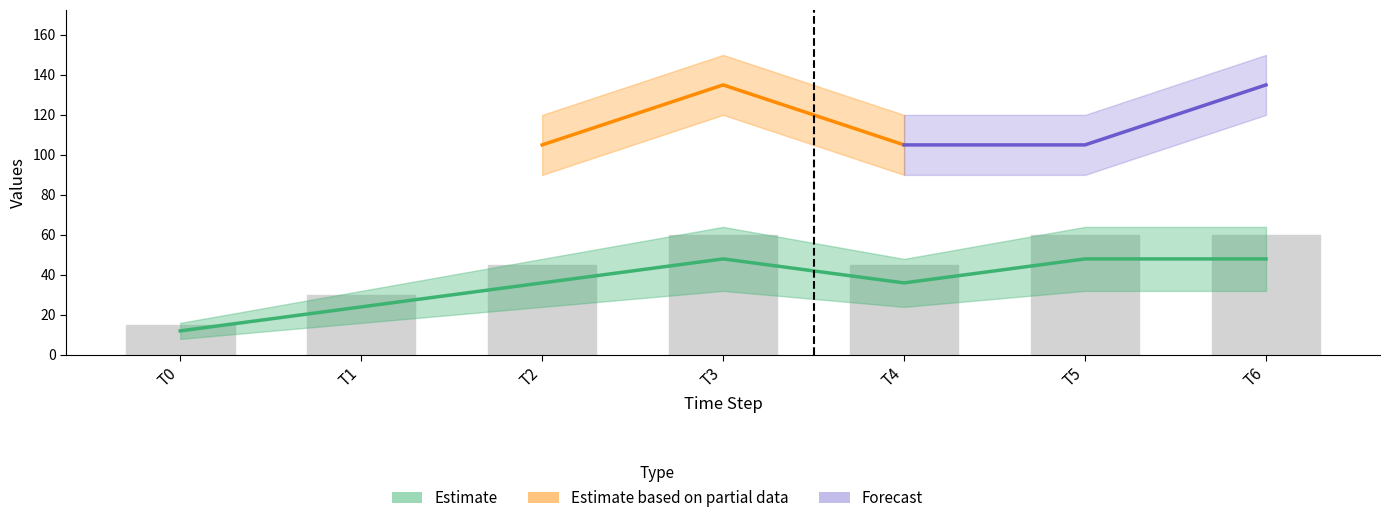

Reading left to right, what are all the values shown in this chart?

T0=15	T1=30	T2=45	T3=60	T4=45	T5=60	T6=60